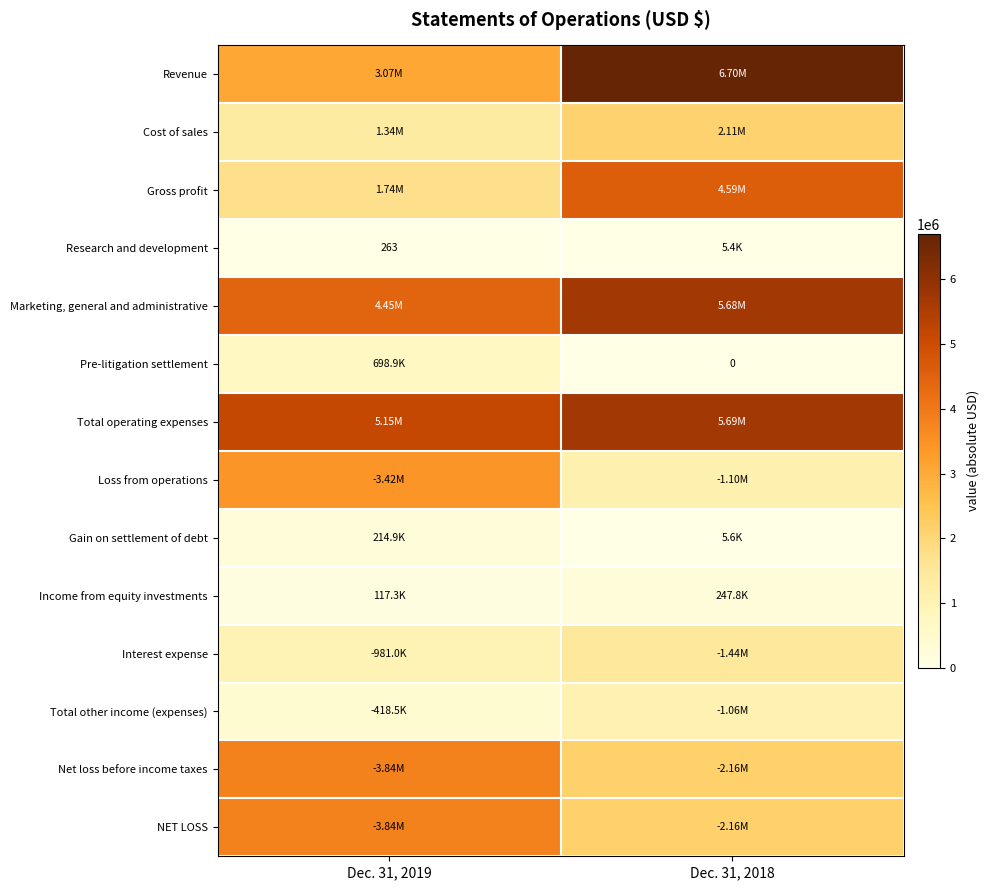

At which label is Cost of sales closest to 1722884?

Dec. 31, 2019